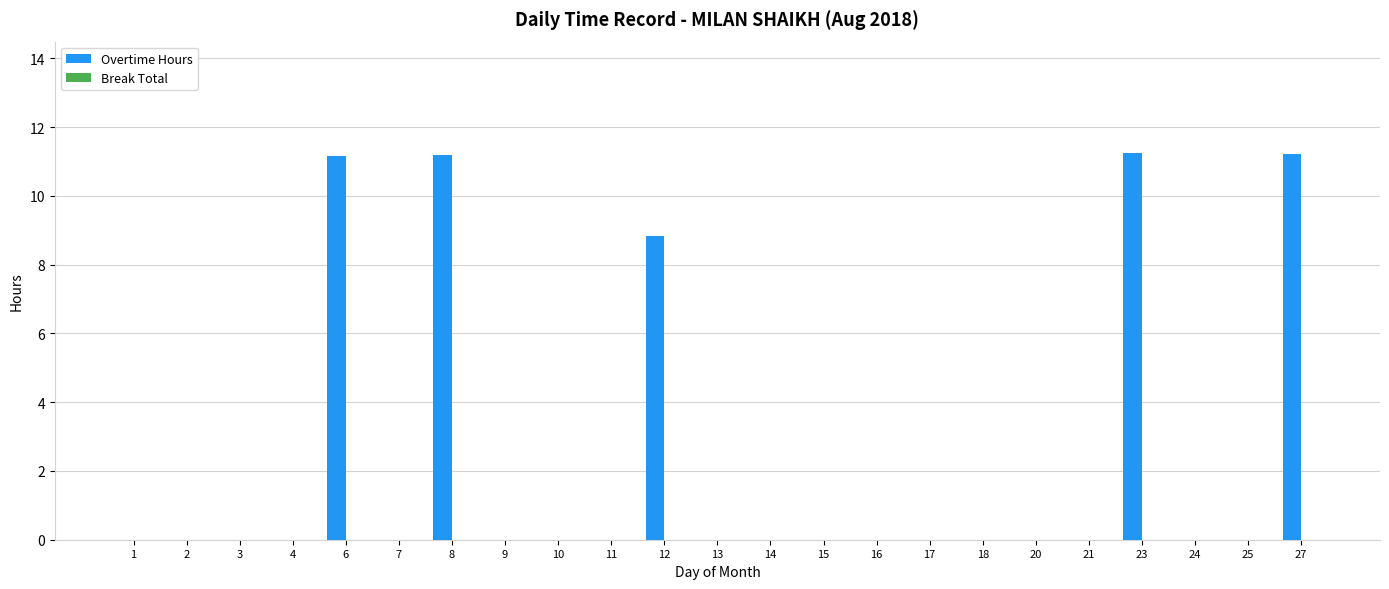

What is the change in value from 8 to 9?

-11.2